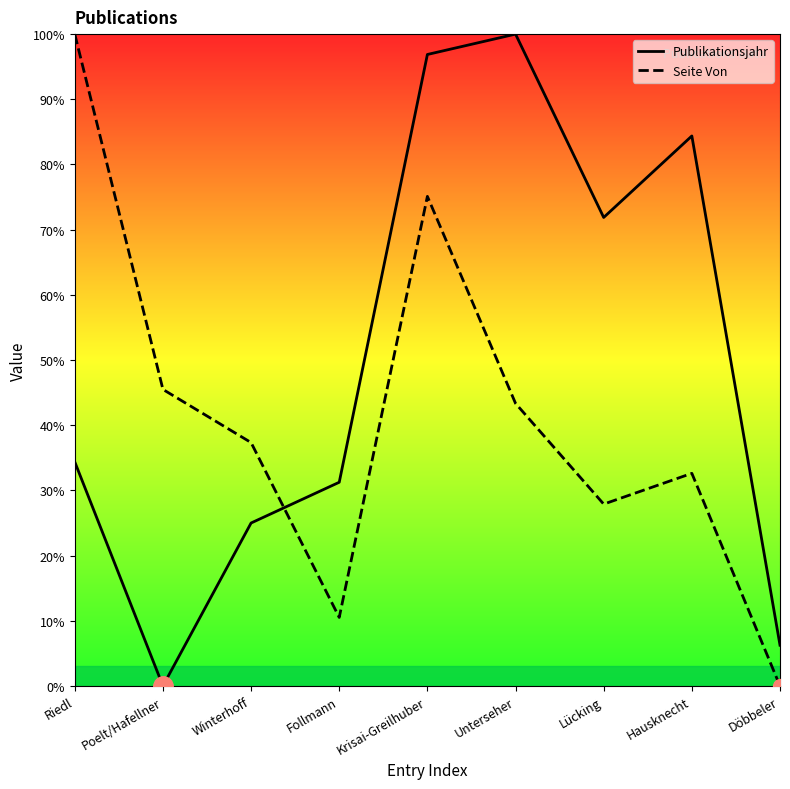

Where is the first local minimum for Publikationsjahr?

Poelt/Hafellner